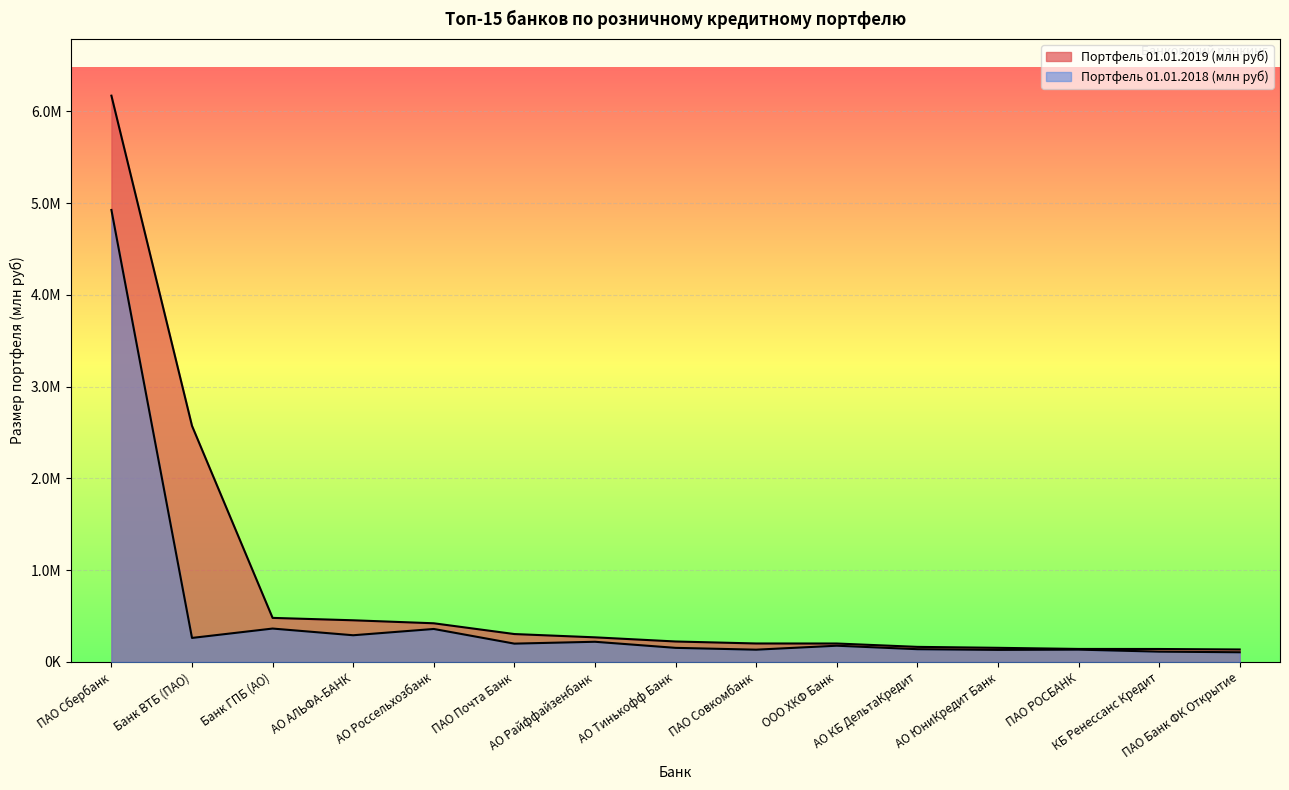

What is the label of the 2nd point from the left?

Банк ВТБ (ПАО)